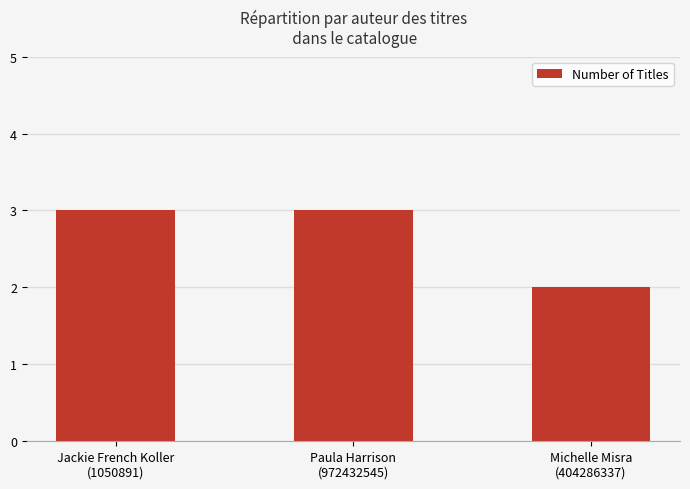

Which has a higher value, Paula Harrison
(972432545) or Michelle Misra
(404286337)?

Paula Harrison
(972432545)